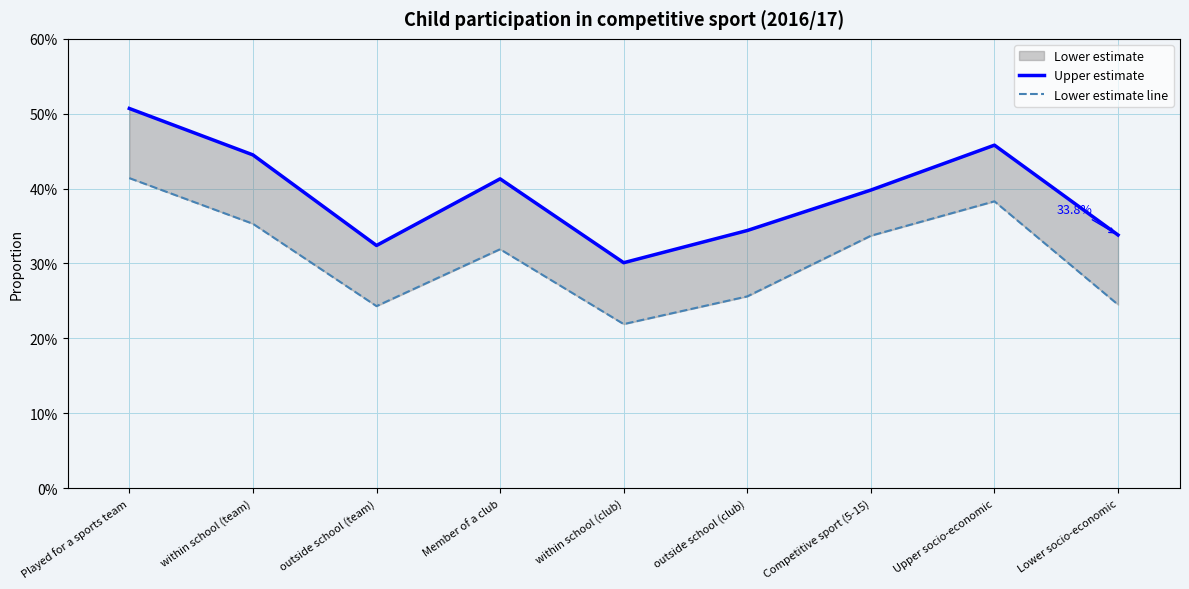

Reading left to right, transcribe all the data shown in this chart.

Upper estimate: 0.5	0.4	0.3	0.4	0.3	0.3	0.4	0.5	0.3
Lower estimate line: 0.4	0.4	0.2	0.3	0.2	0.3	0.3	0.4	0.2